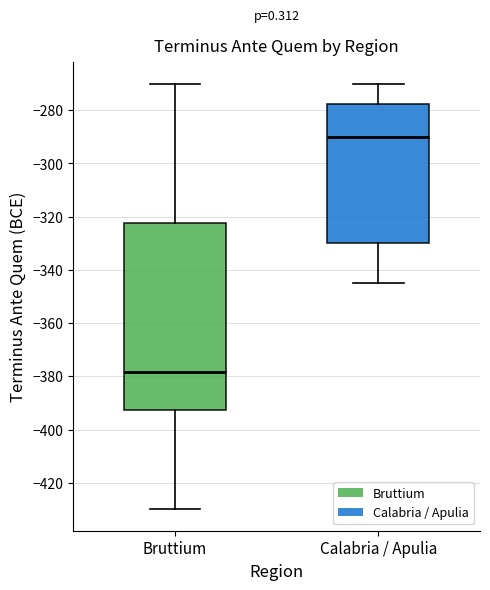

Which box's median line is the lowest?

Bruttium